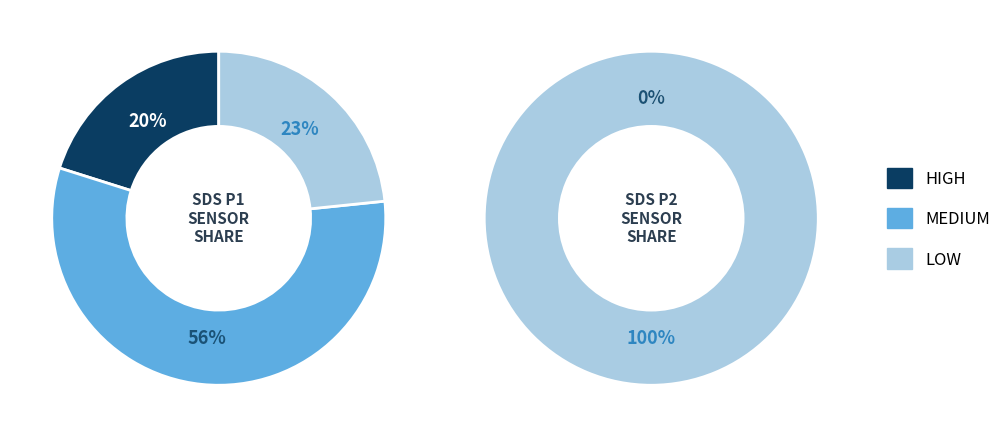

How much of the chart is everything except 30?

97.8%